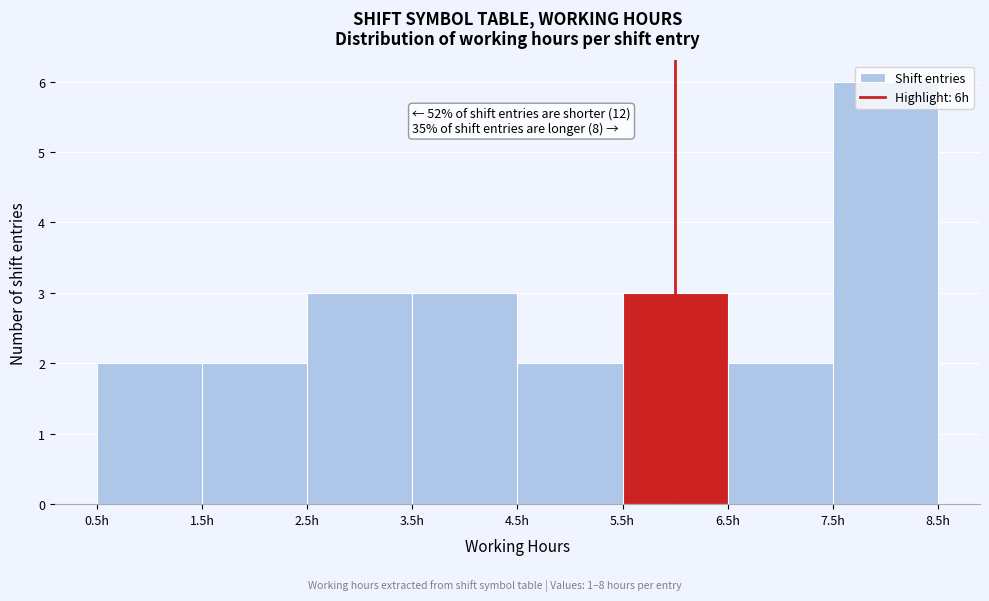

Over which range of the x-axis is the bar tallest?

7.5 to 8.5